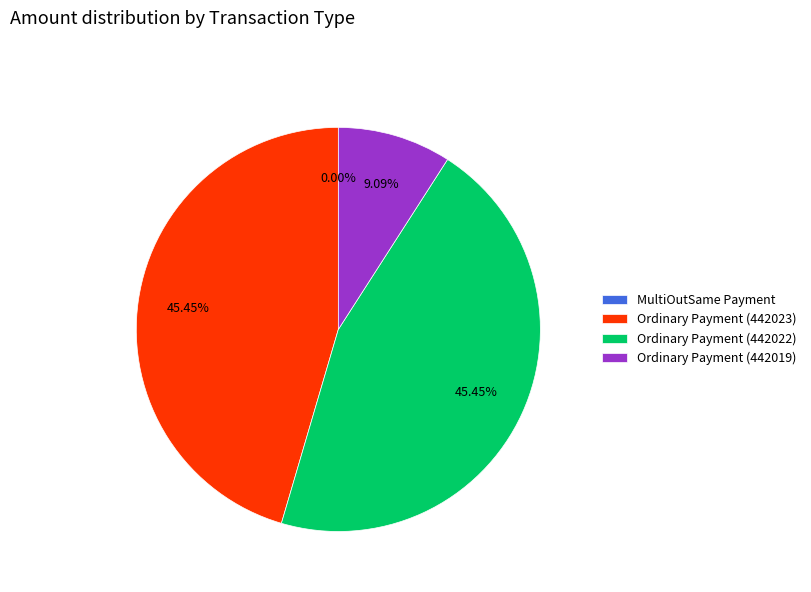

Rank the categories by value from highest to lowest.

Ordinary Payment (442023), Ordinary Payment (442022), Ordinary Payment (442019), MultiOutSame Payment